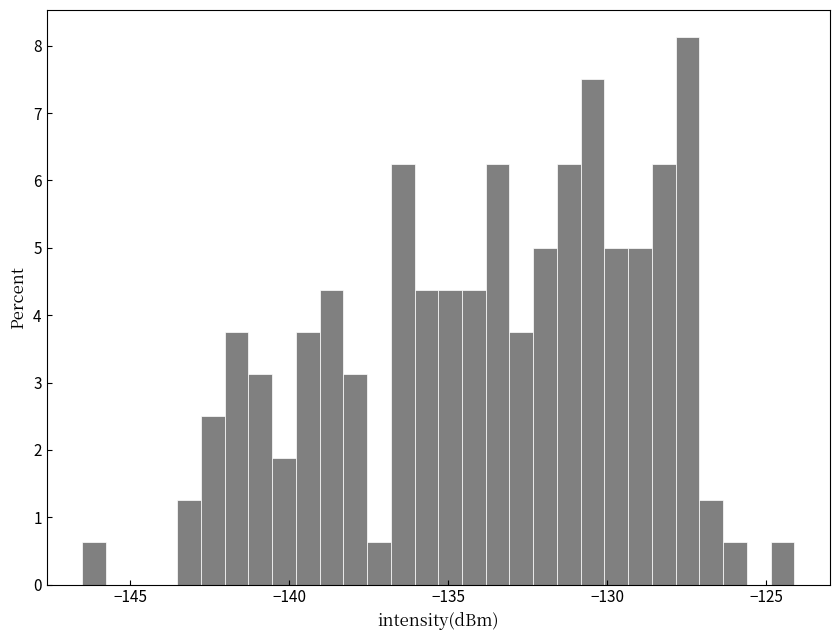

Read against the x-axis, roughly where is the centre of the tallest bar?

-127.5